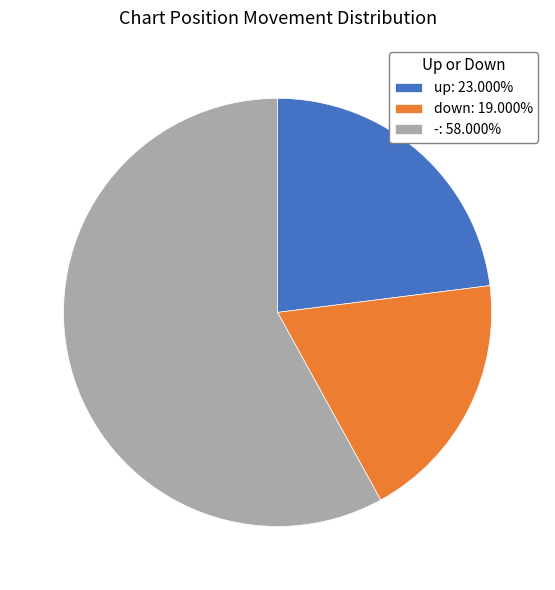

What is the ratio of the value at -: 58.000% to the value at down: 19.000%?

3.1